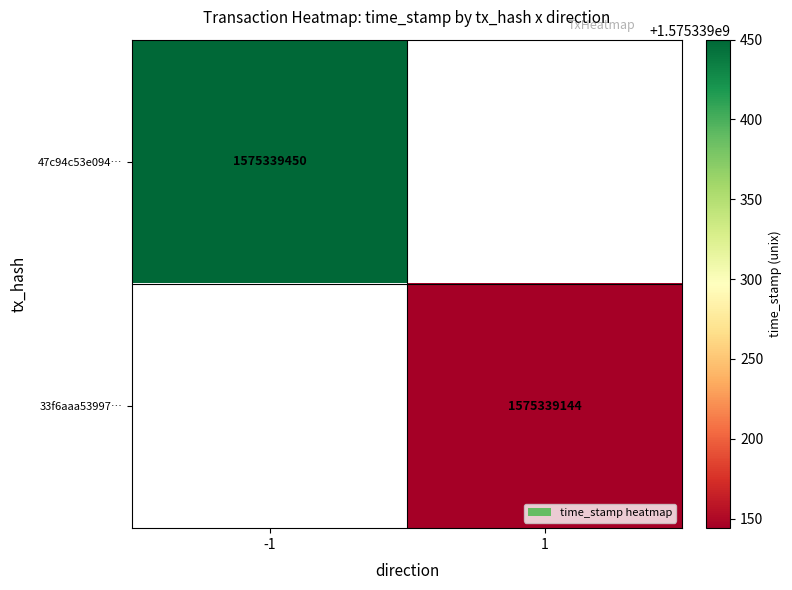

Is it true that 33f6aaa5399731d1bb4c75a8ea0974c8a66af8d equals 2811443069 at 1?

False